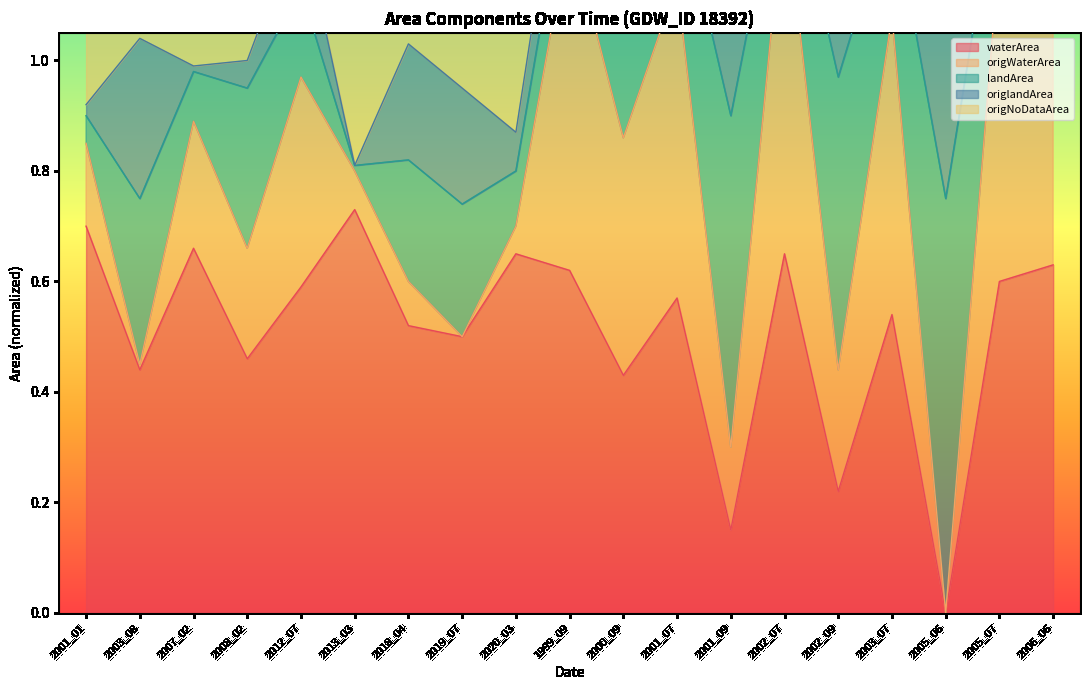

Is it true that origWaterArea equals 0.5 at 2002_07?

False